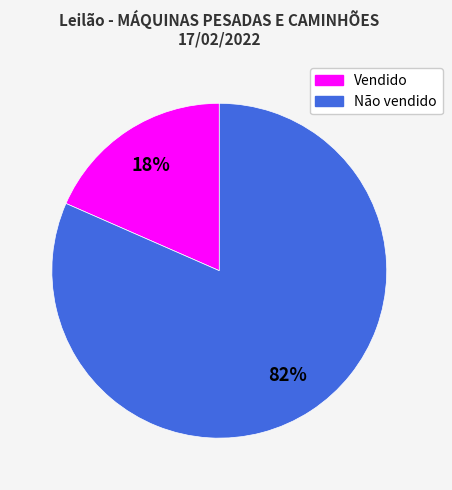

What percentage is the Não vendido slice, to the nearest percent?

82%